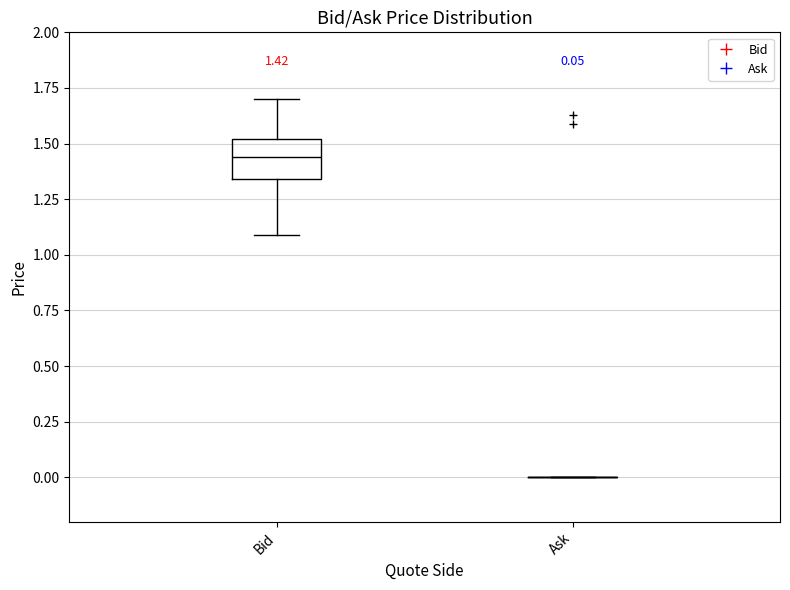

Which box is the tallest, from its lower edge to its upper edge?

Bid